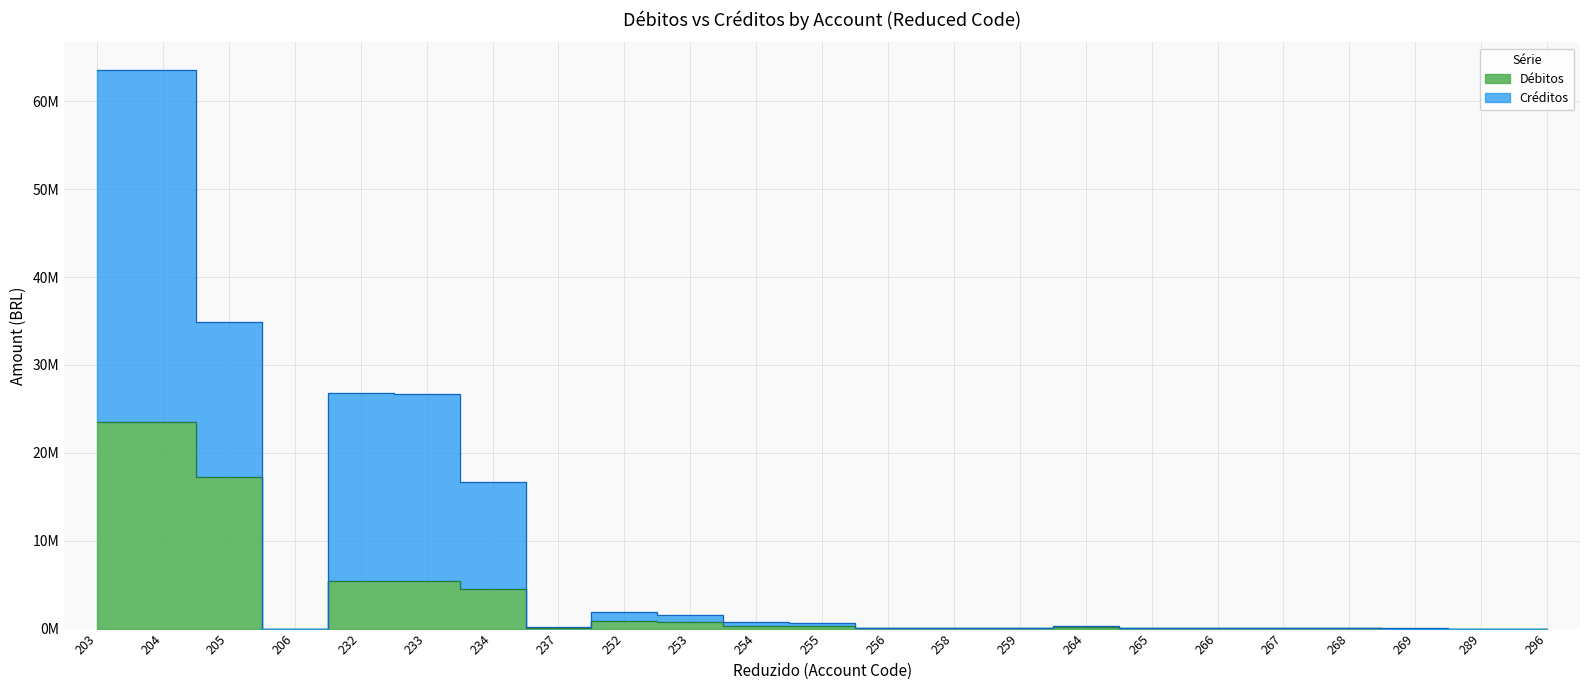

List the series in order of their overall mean, highest first.

Créditos, Débitos